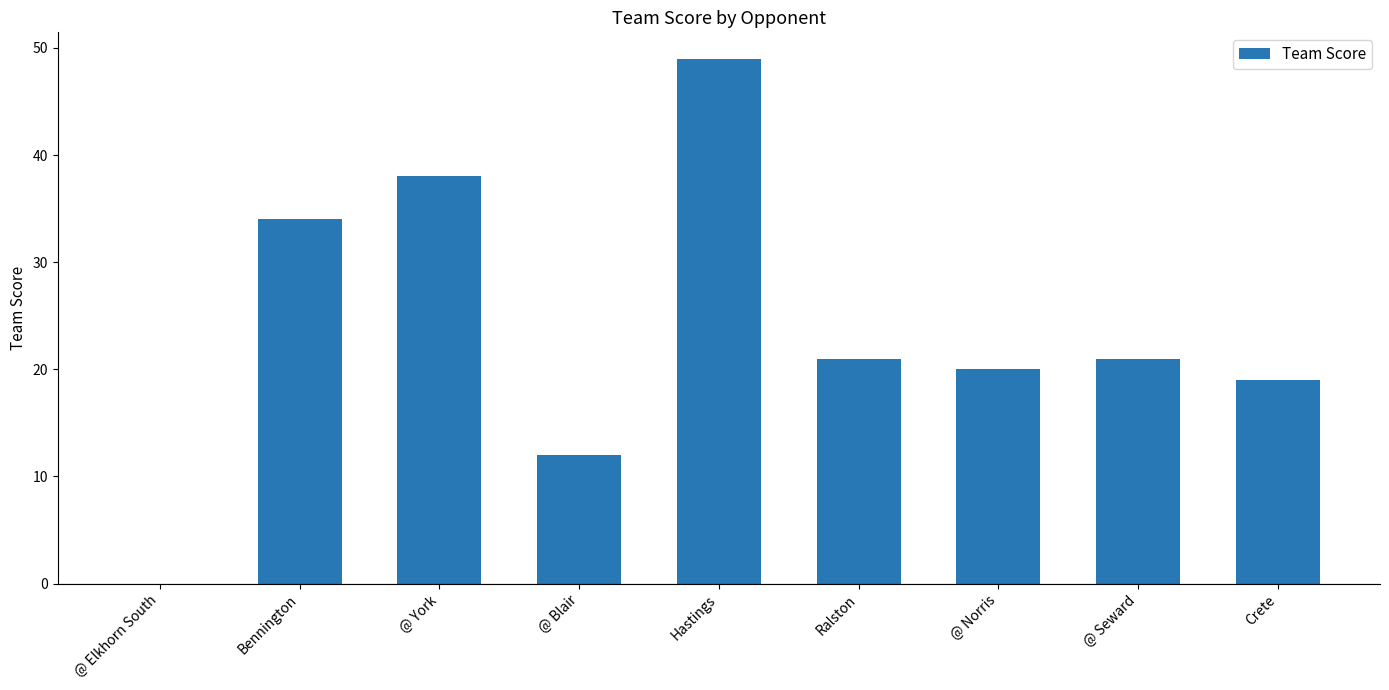

True or false: the data shows 12 at @ Blair.

True